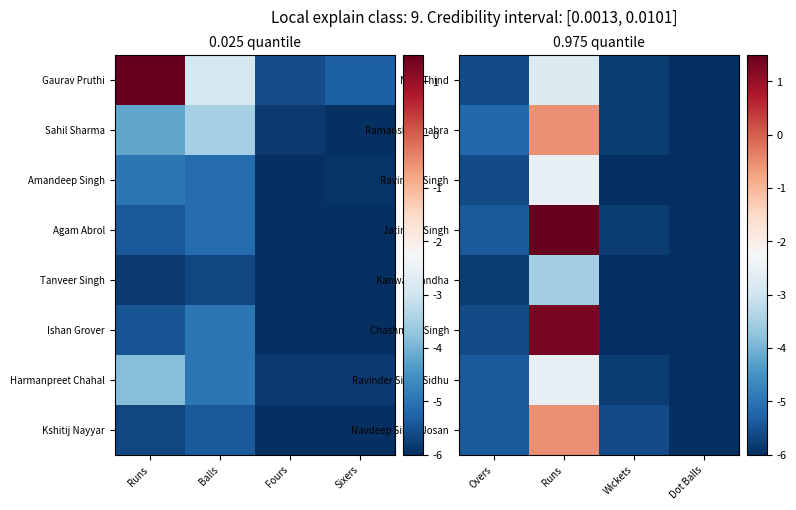

How many distinct data groups are displayed?

8